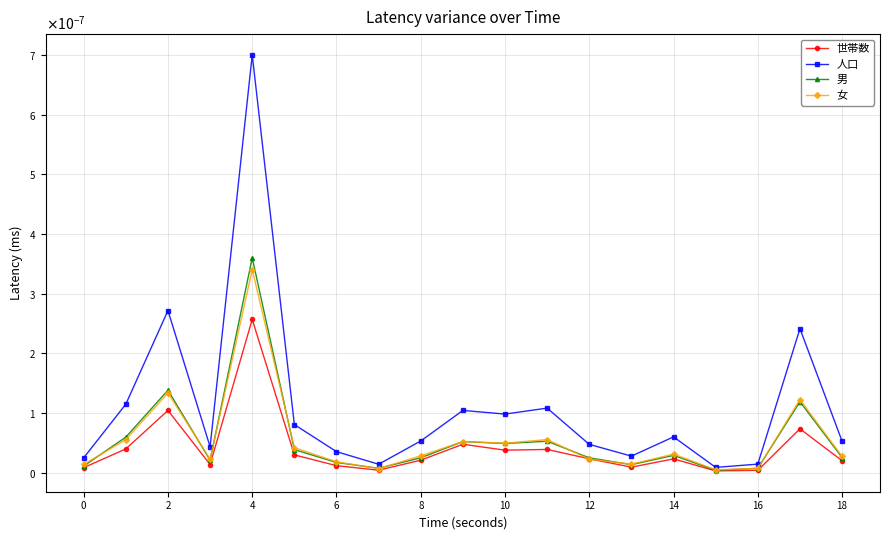

At how many categories does at least one series exceed 0?

19